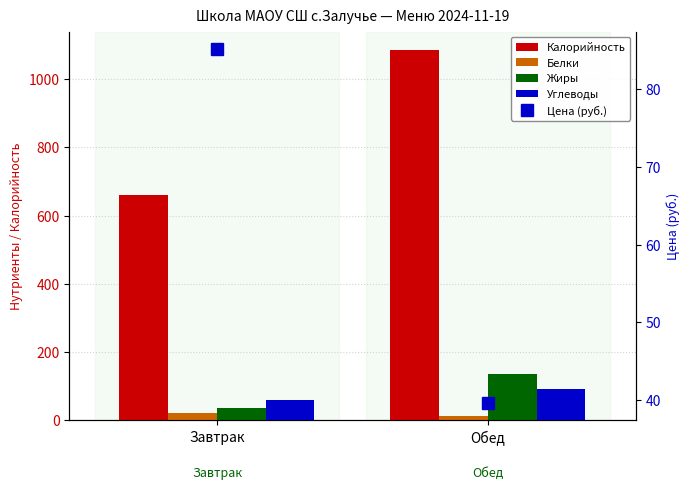

What is the average value of the Жиры series?

86.0